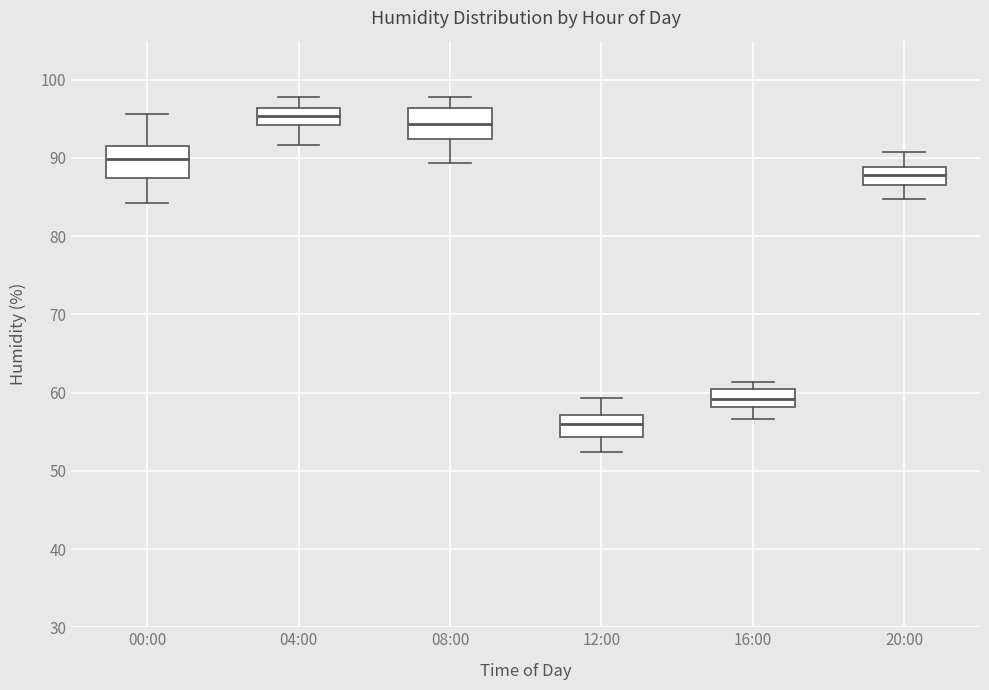

Where does the lower whisker of the box for 16:00 end on the y-axis? The values are not printed on the chart, so give them approximately, as read against the axis.

57